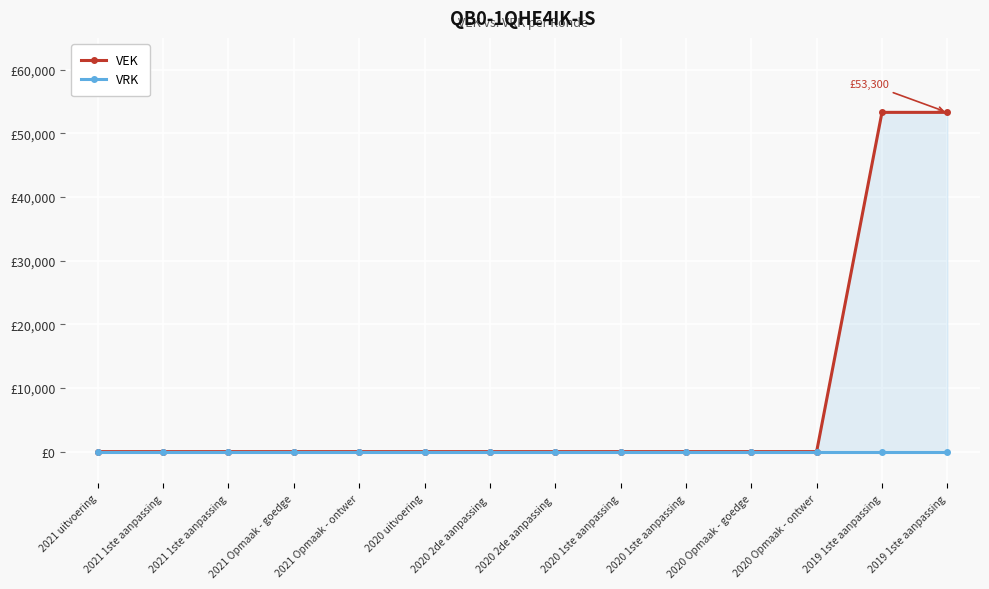

What is the average value of the VEK series?

7614